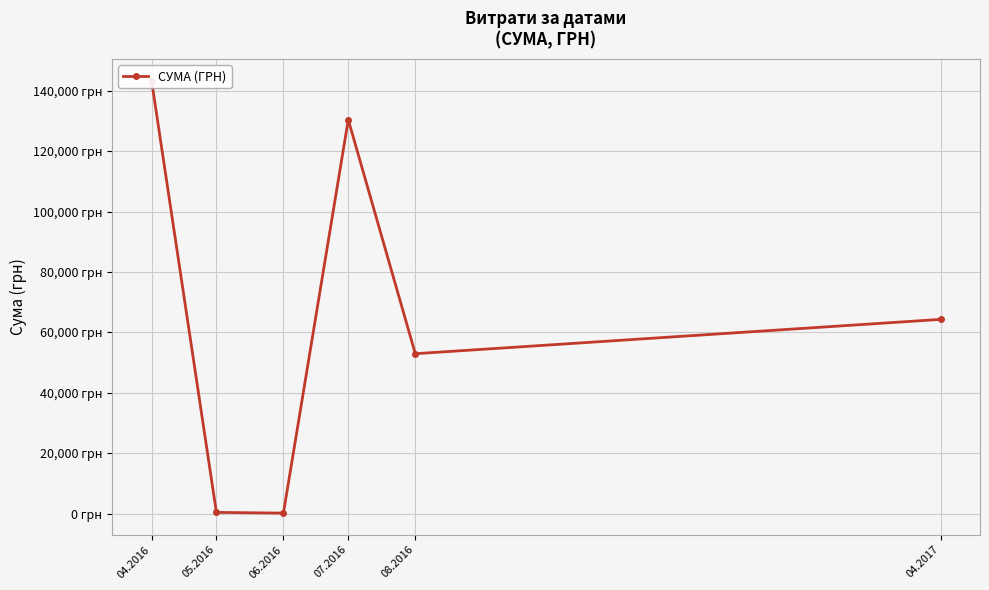

What is the average value?

65249.9